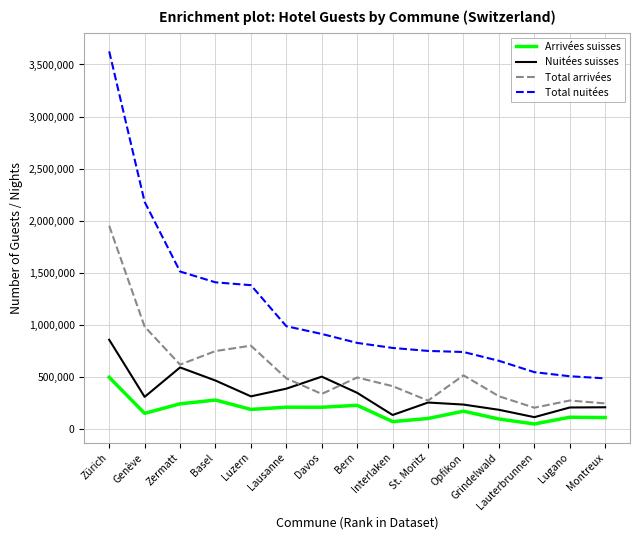

What is the difference between the second highest and minimum values in the Nuitées suisses series?

477032